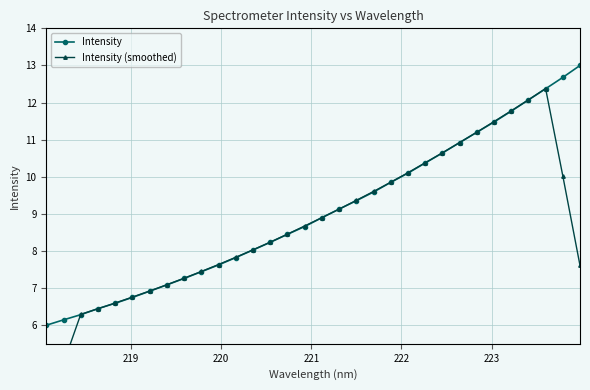

Rank the series by their maximum value, from lowest to highest.

Intensity (smoothed), Intensity